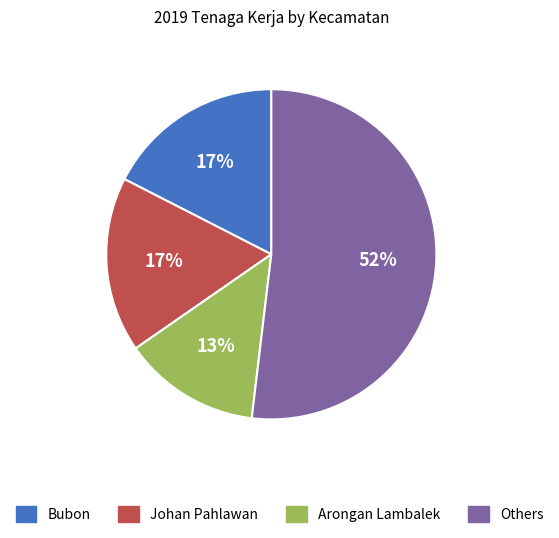

To the nearest percent, what is the average slice percentage?

25%